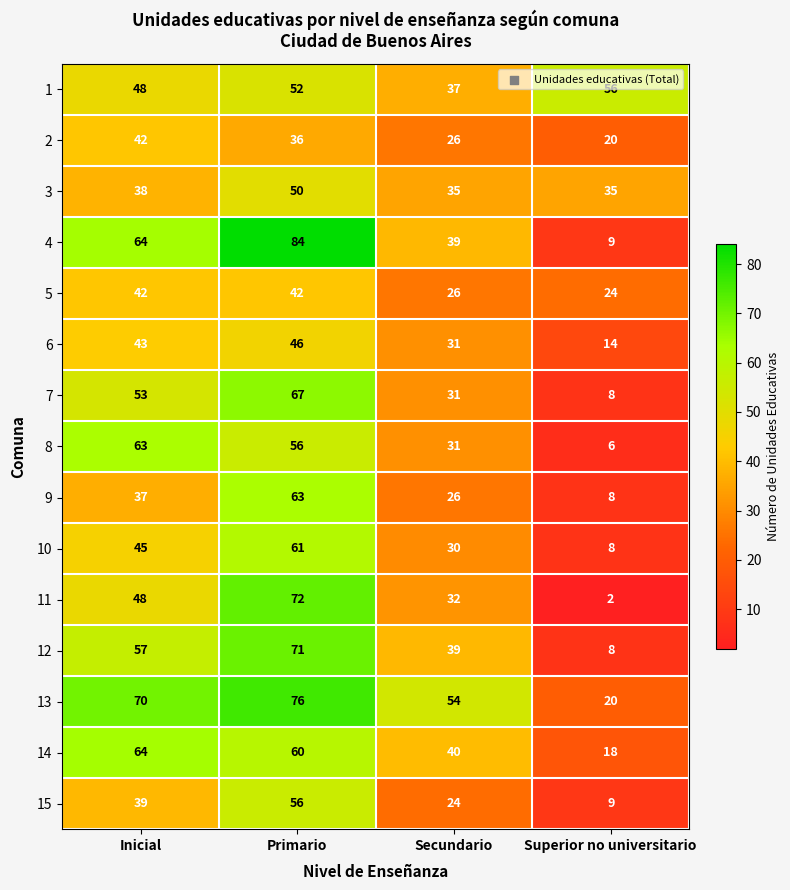

What is the difference between the maximum and minimum values in the 14 series?

46